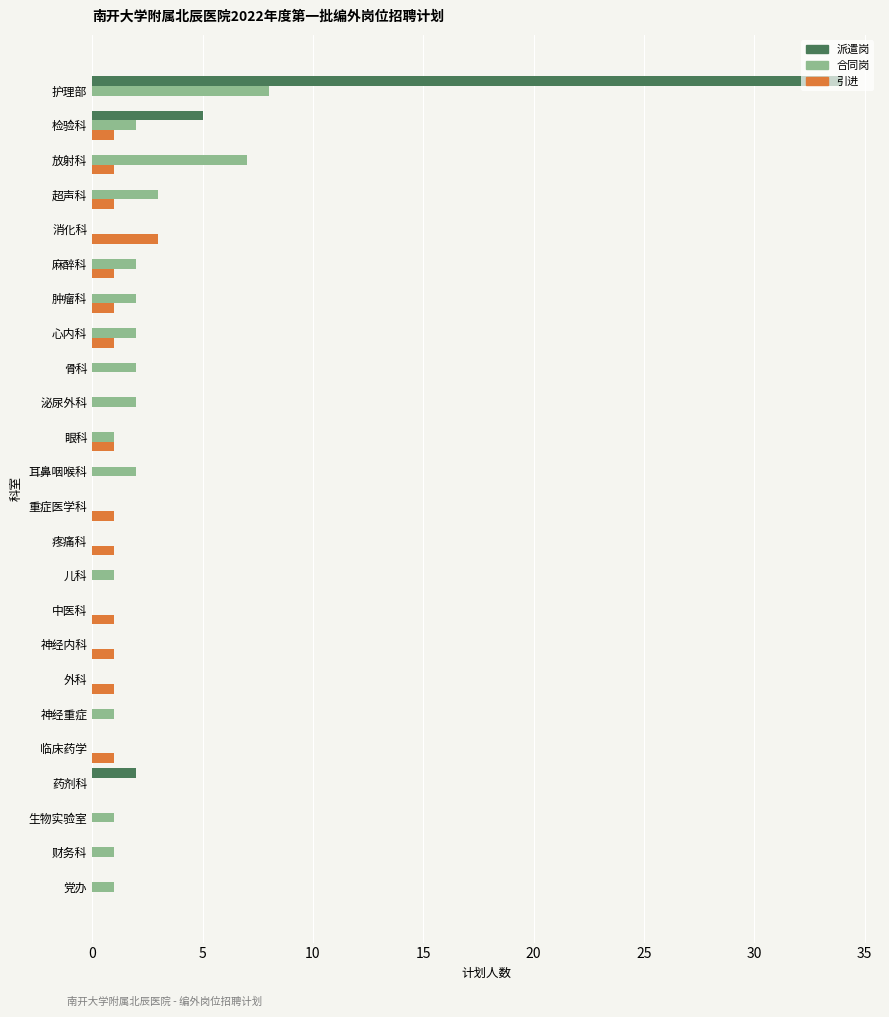

Which category has the highest value across all series?

护理部